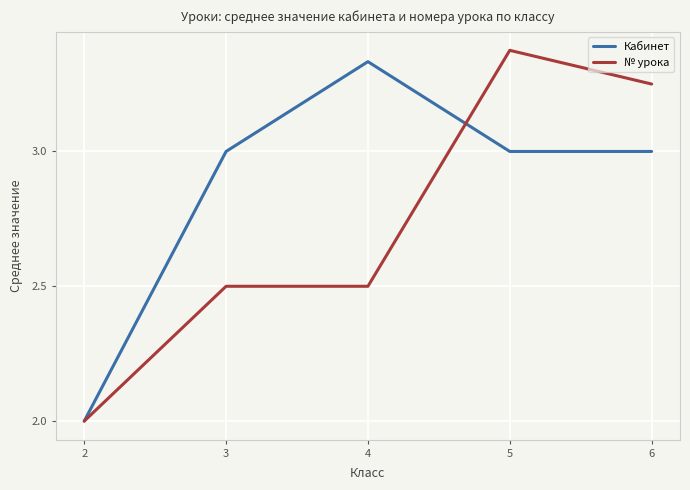

Rank the series by their average value, from highest to lowest.

Кабинет, № урока